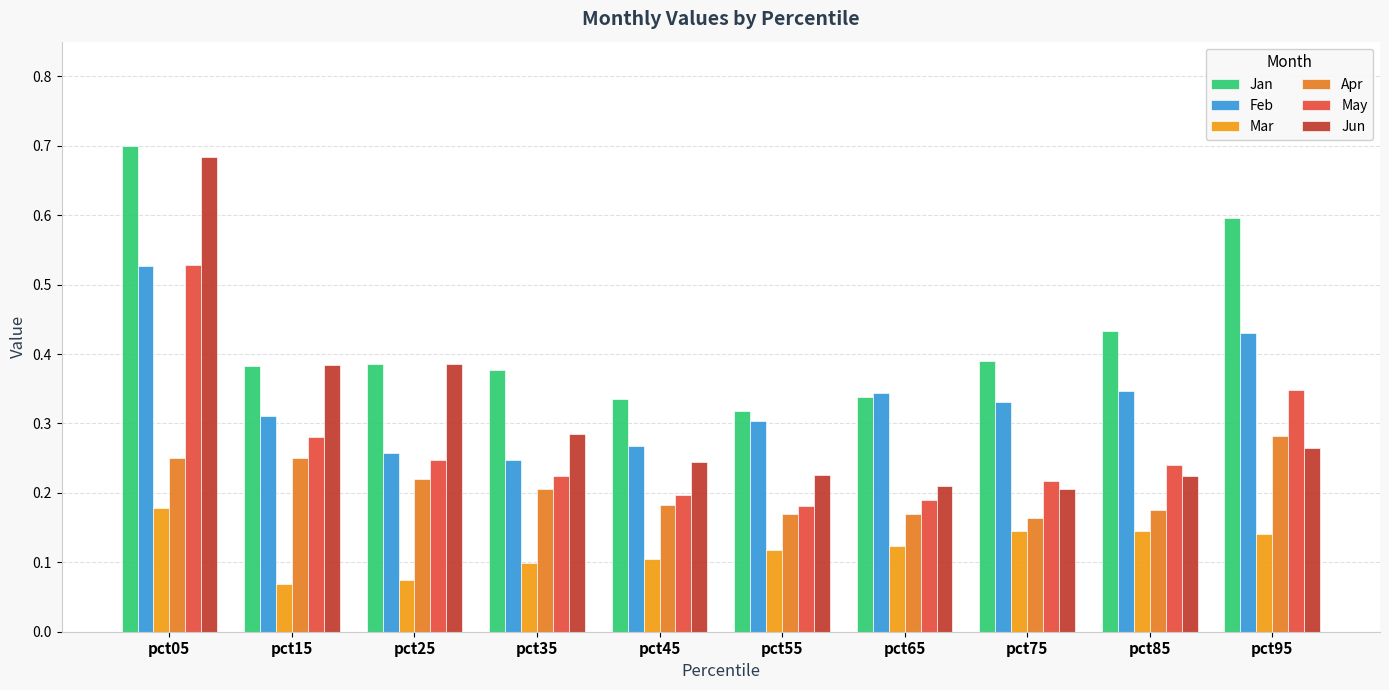

What are all the series names shown in the legend?

Jan, Feb, Mar, Apr, May, Jun